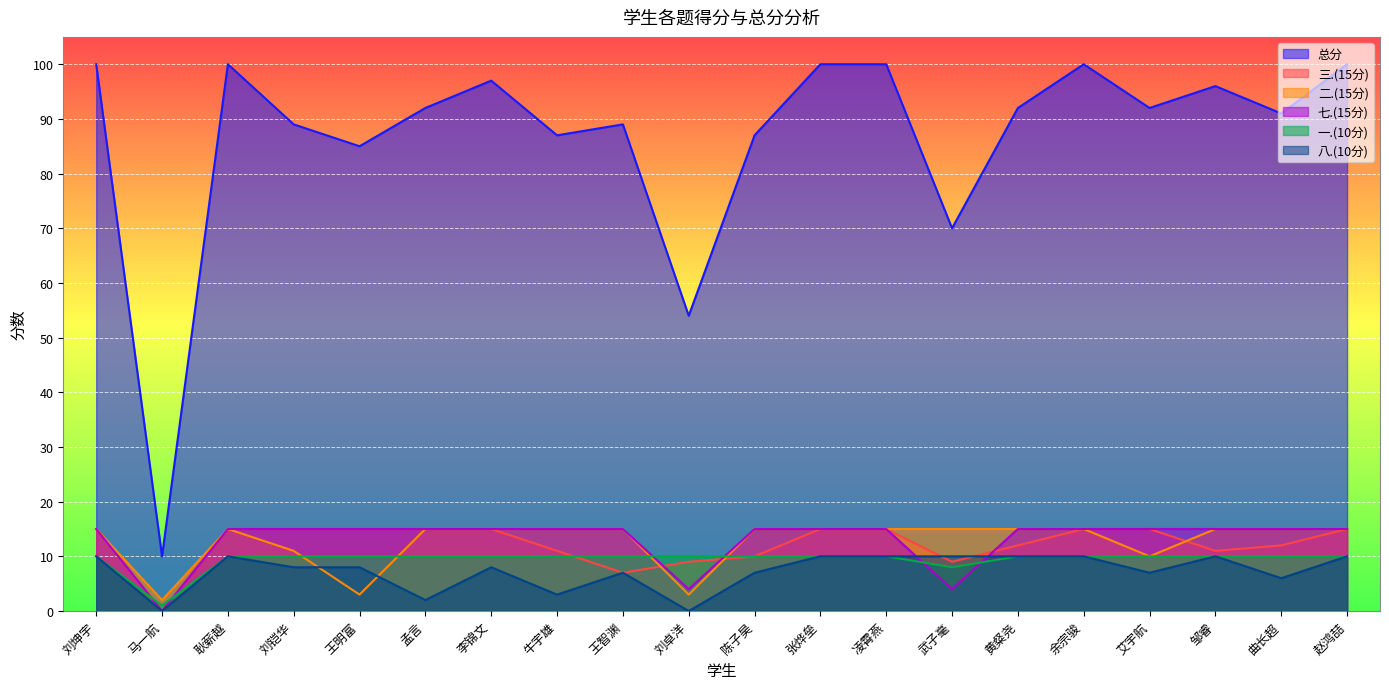

At which category is the sum across all series the highest?

刘坤宇